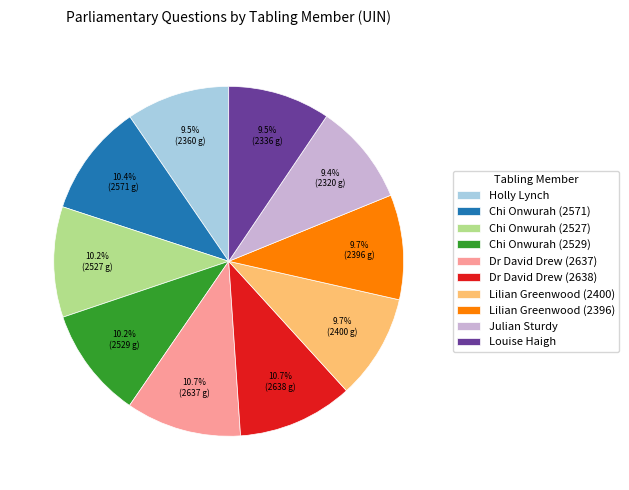

To the nearest percent, what is the difference between the Dr David Drew (2637) and Lilian Greenwood (2396) slice percentages?

1%